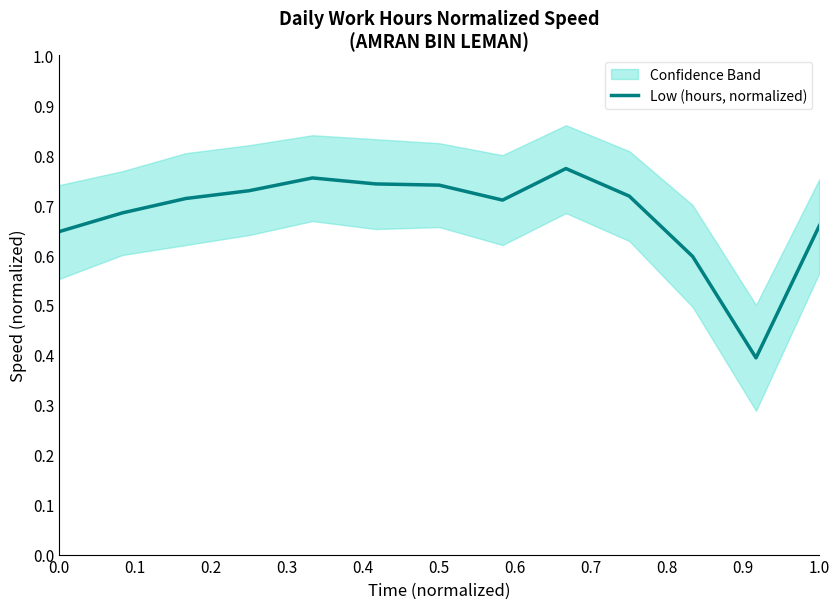

What is the difference between the maximum and minimum values?

0.4